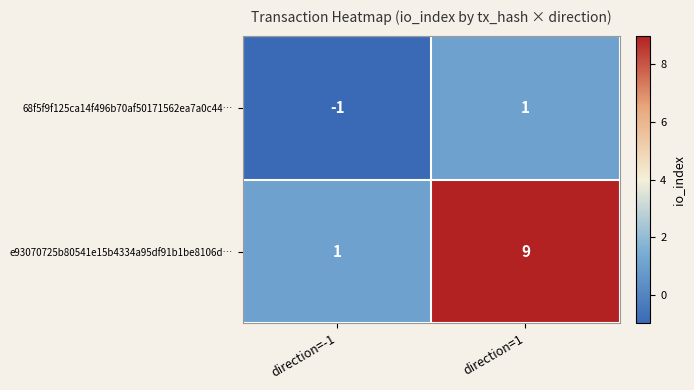

Between direction=-1 and direction=1, which series saw the biggest shift?

e93070725b80541e15b4334a95df91b1be8106d…